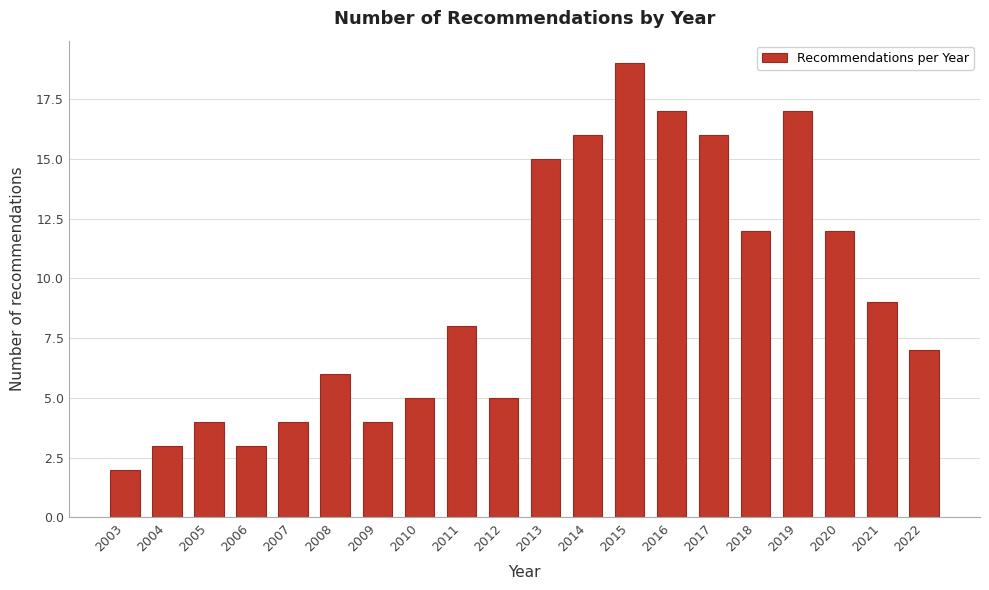

Reading left to right, what are all the values shown in this chart?

2003=2	2004=3	2005=4	2006=3	2007=4	2008=6	2009=4	2010=5	2011=8	2012=5	2013=15	2014=16	2015=19	2016=17	2017=16	2018=12	2019=17	2020=12	2021=9	2022=7